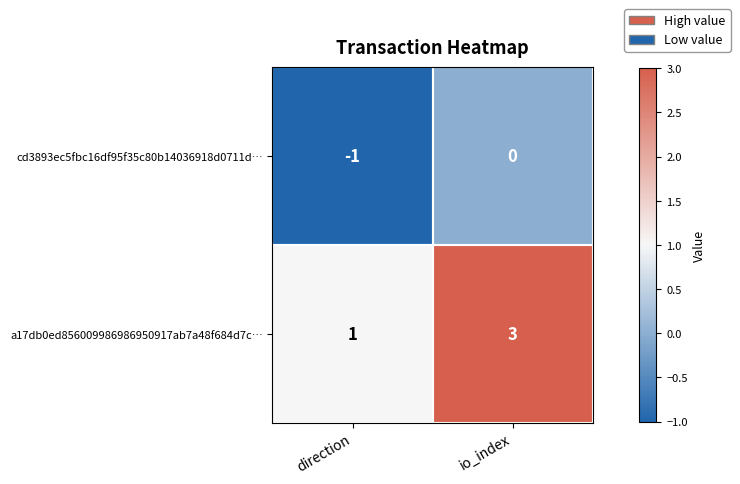

At which category is the sum across all series the highest?

io_index